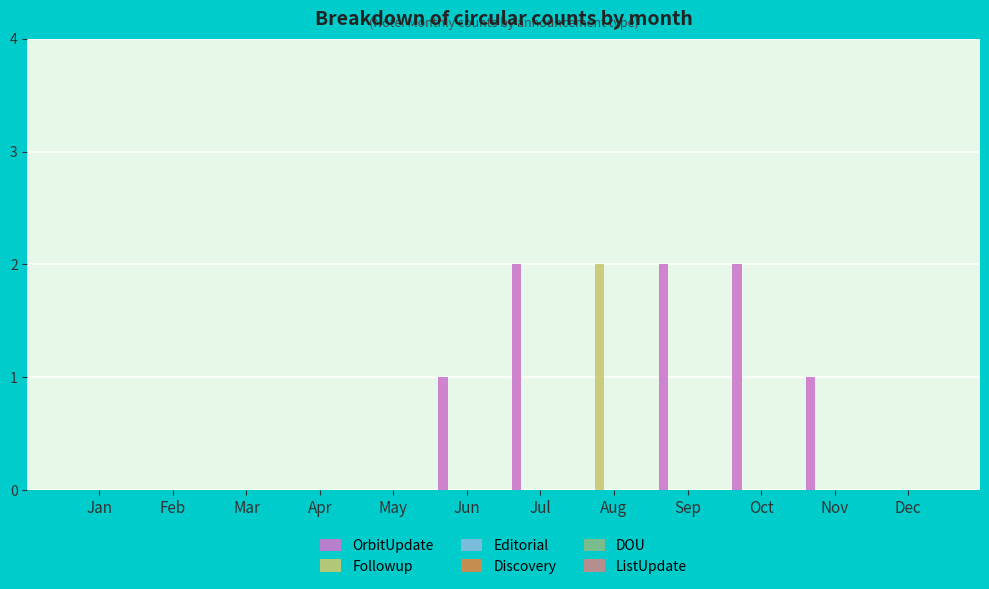

Which series has the largest total across all categories?

OrbitUpdate